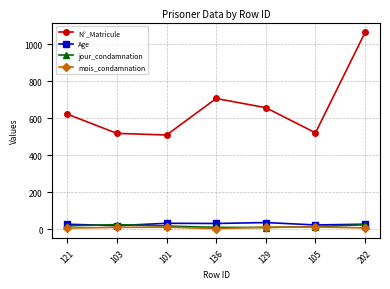

Which label corresponds to the largest value in the chart?

202